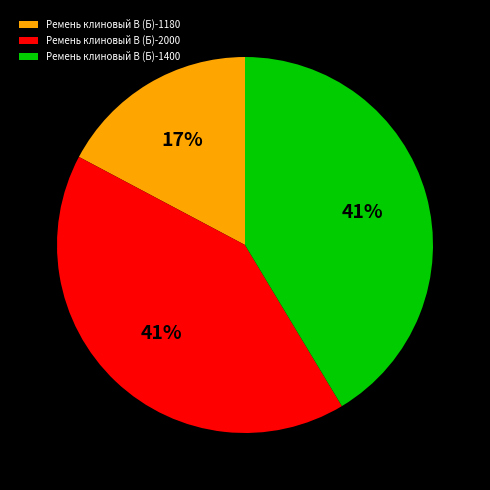

Does Ремень клиновый В (Б)-1400 account for over 50% of the chart?

No